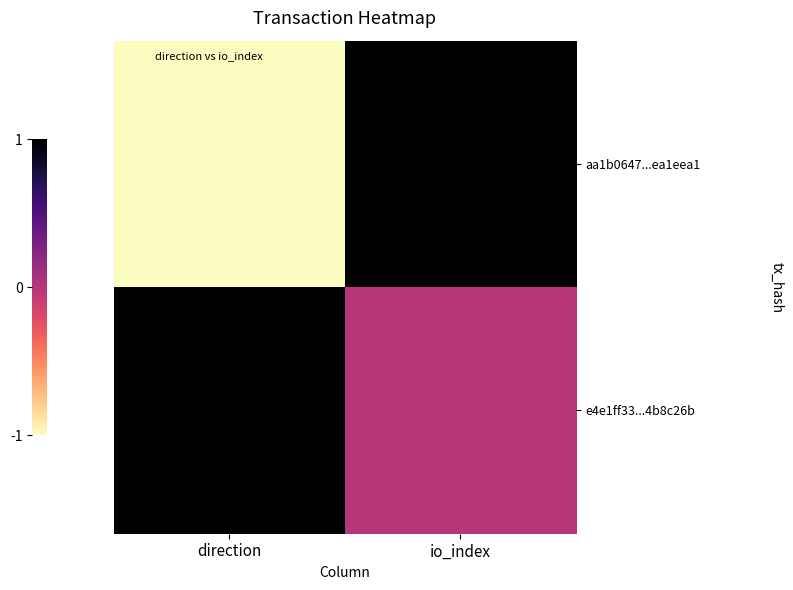

At which category is the sum across all series the highest?

io_index